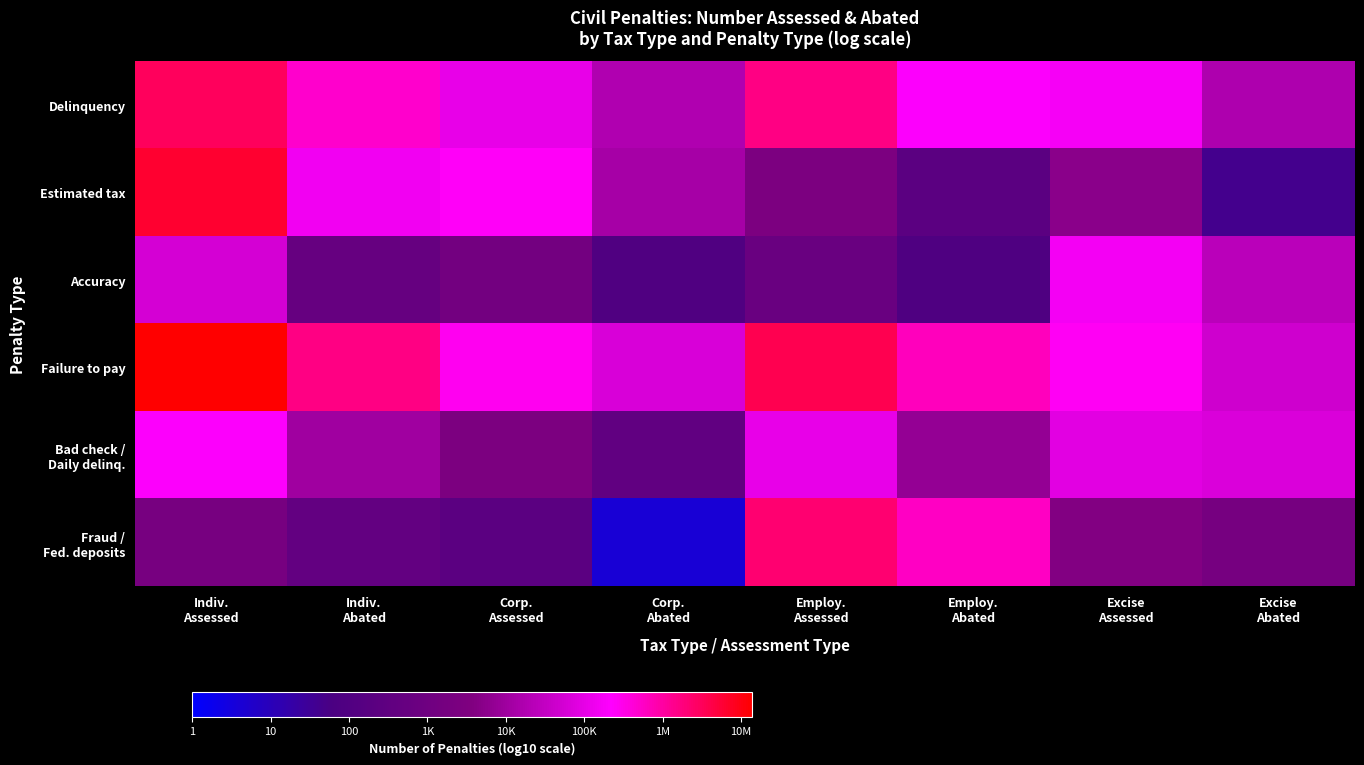

Which series has the largest total across all categories?

Failure to pay